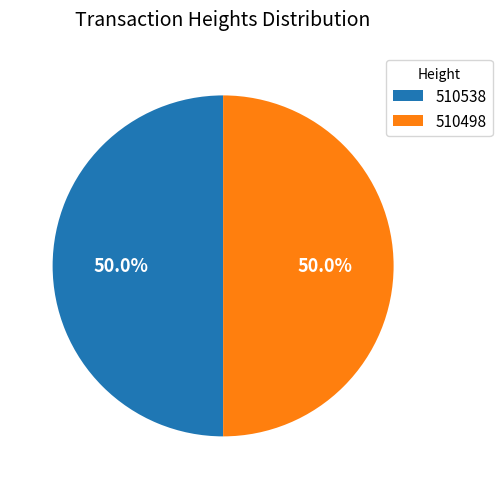

Do 510498 and 510538 together represent more than half of the pie?

Yes